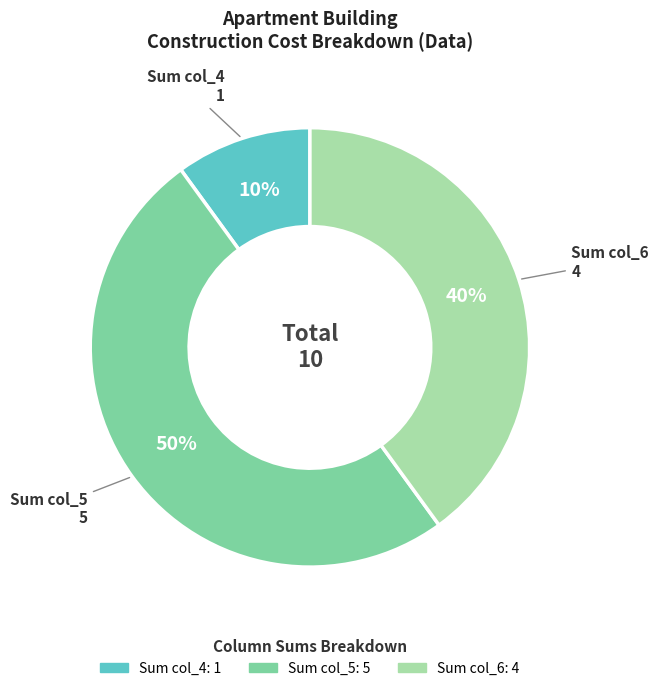

To the nearest percent, what is the difference between the largest and smallest slice percentages?

40%